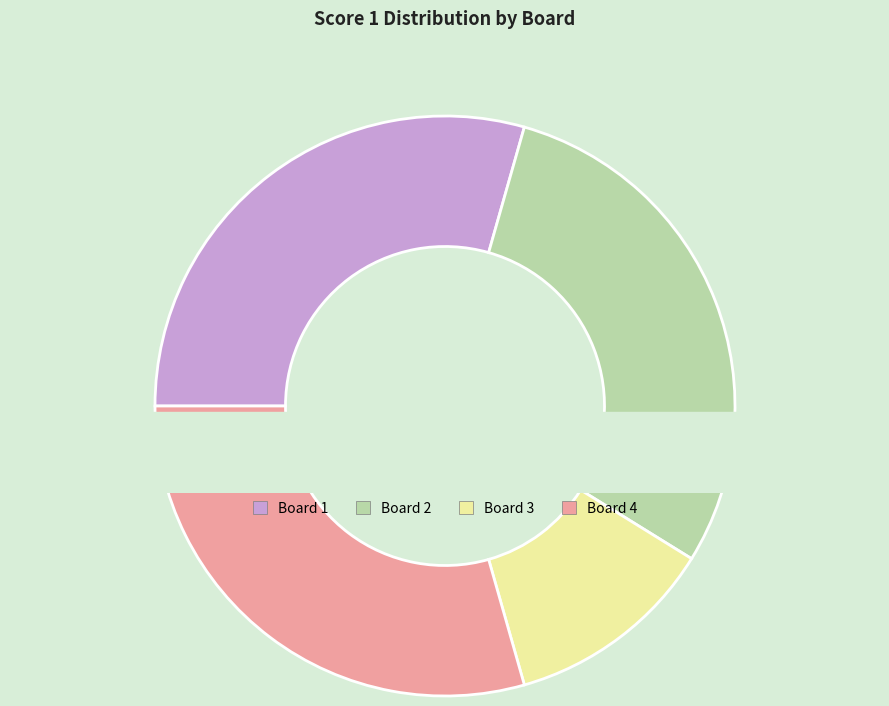

Is it true that Board 2 is 29% of the pie?

True